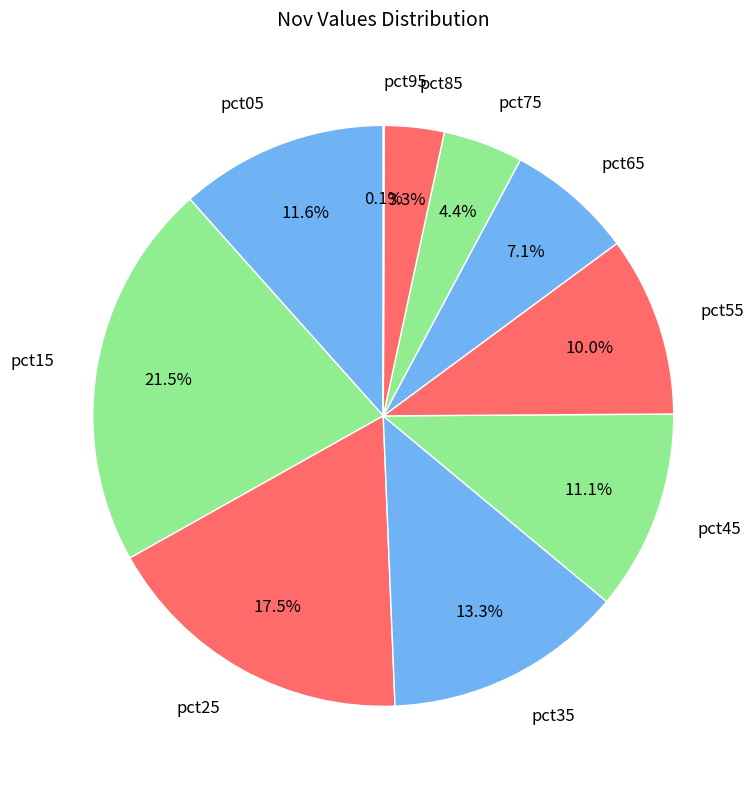

Is pct35 the majority of the pie?

No